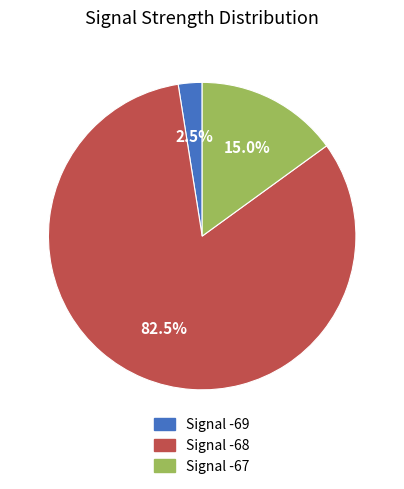

Is there any slice that represents more than half of the pie?

Yes